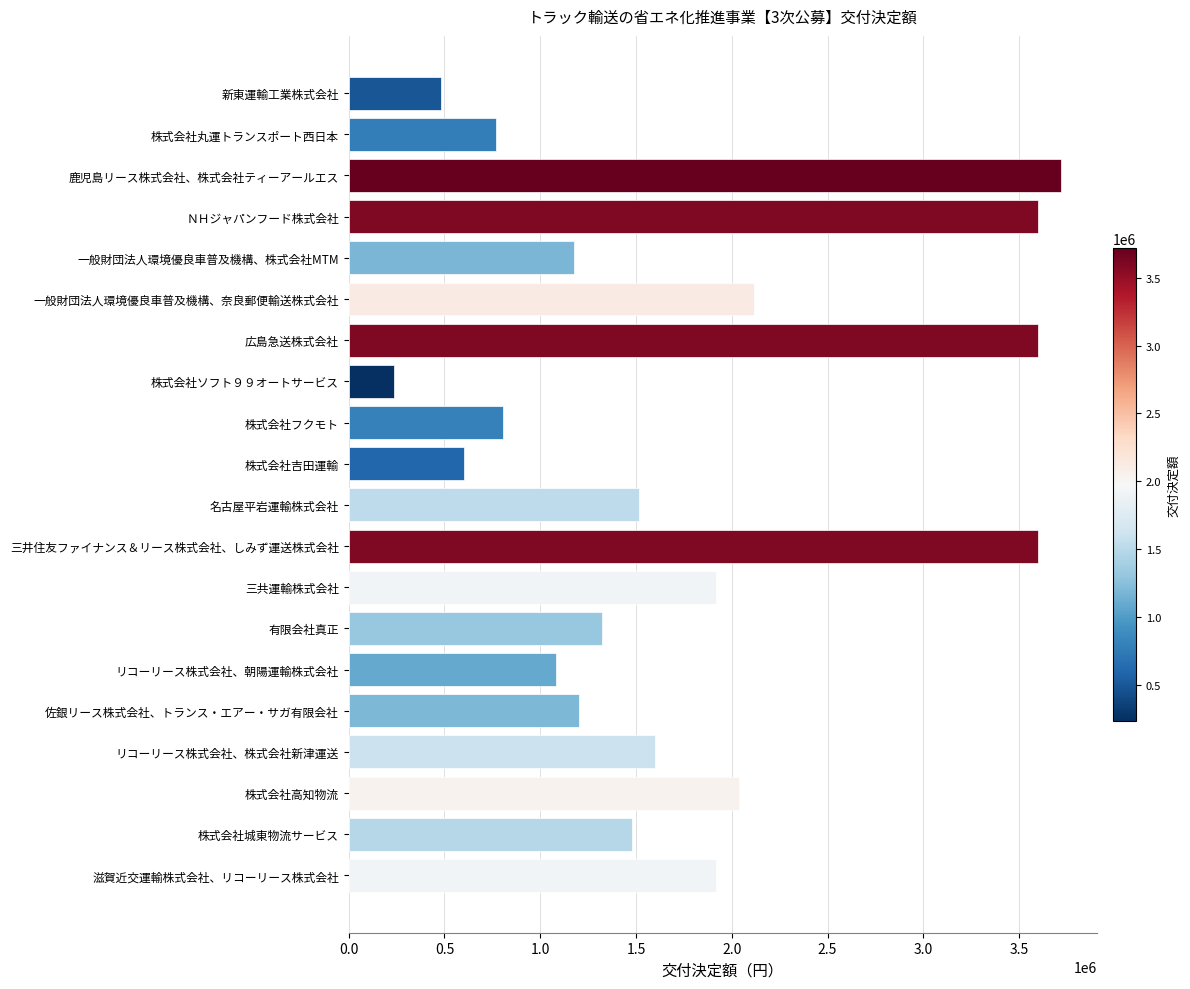

What is the approximate value at 新東運輸工業株式会社, to the nearest 100?

480000